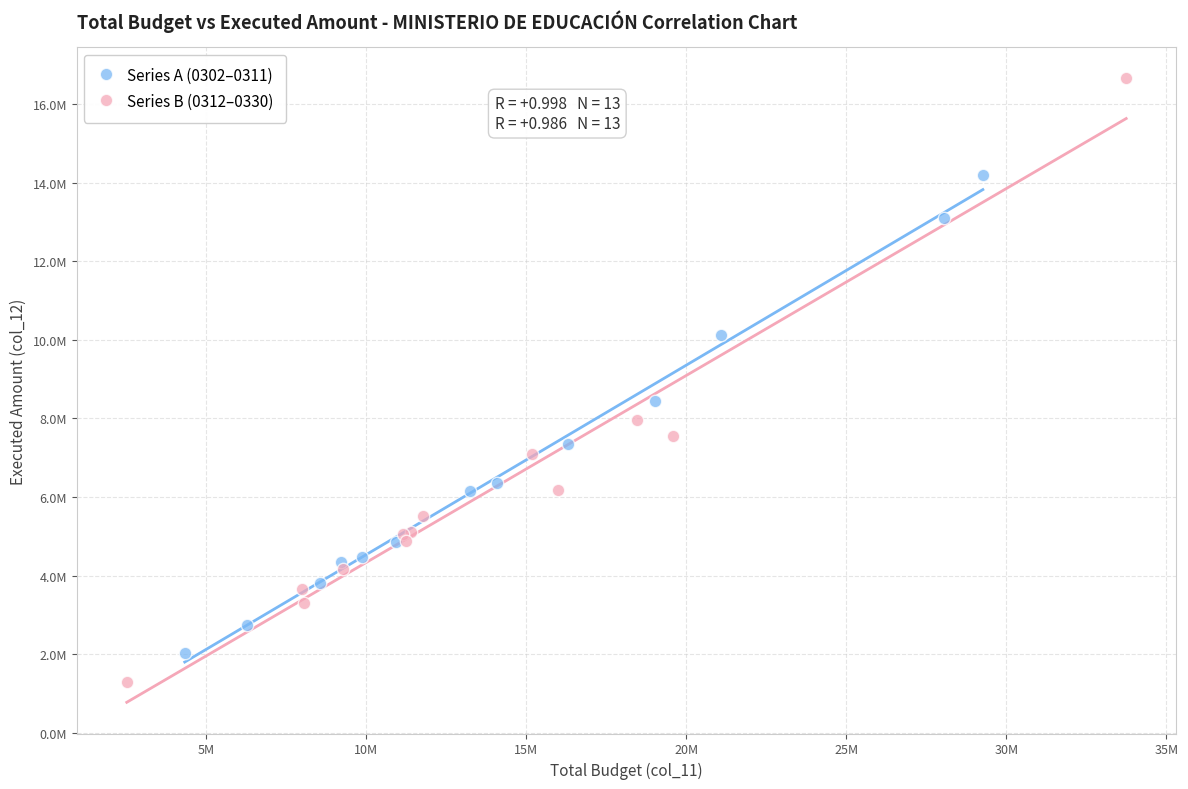

Which series contains the lowest Y value?

Series B (0312–0330)